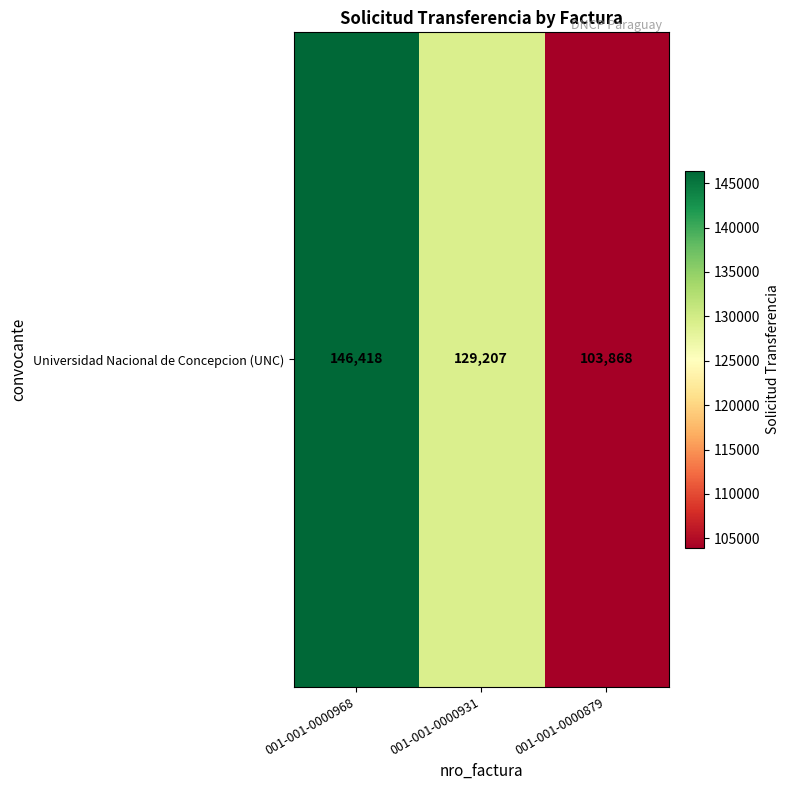

Rank the categories by value from highest to lowest.

001-001-0000968, 001-001-0000931, 001-001-0000879